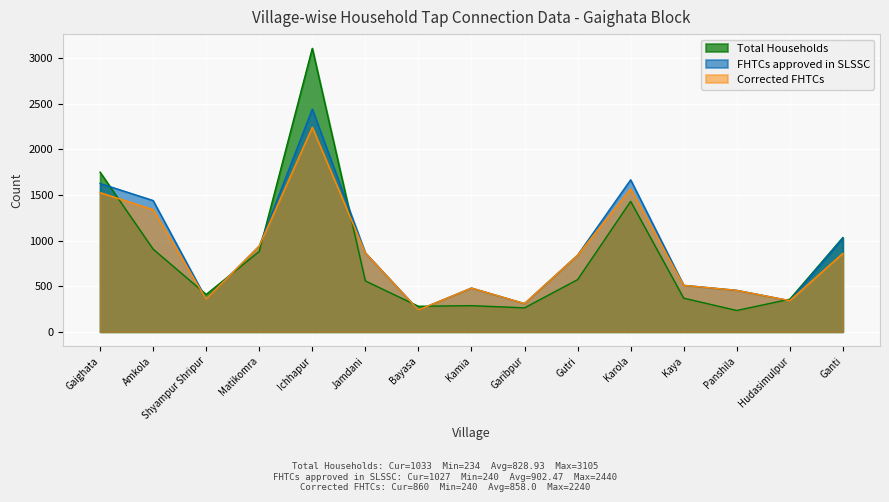

What is the sum of all Corrected FHTCs values?

12870